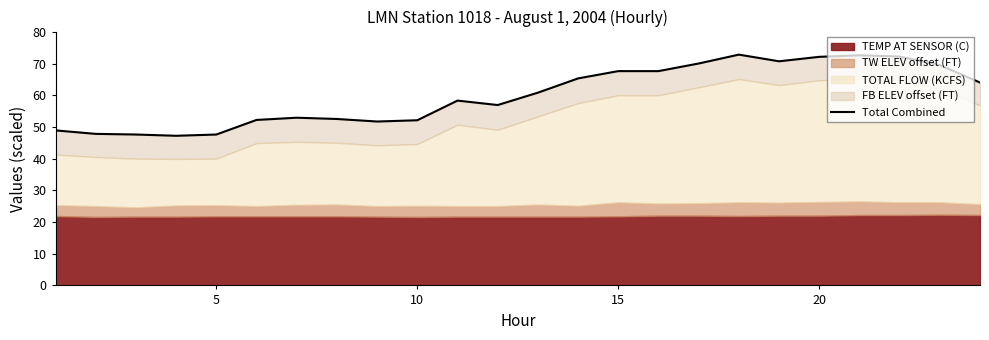

What is the difference between the maximum and second lowest values?

25.2